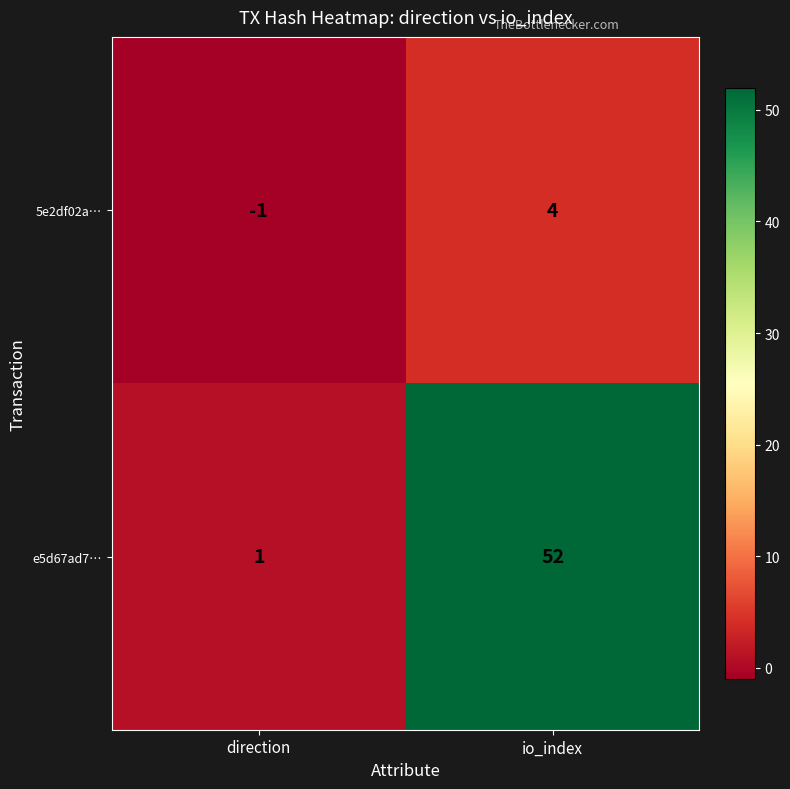

What is the greatest value displayed?

52